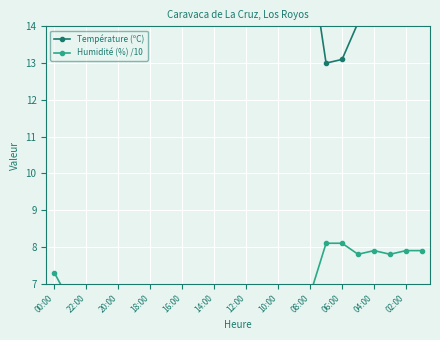

Which series has the largest total across all categories?

Température (ºC)